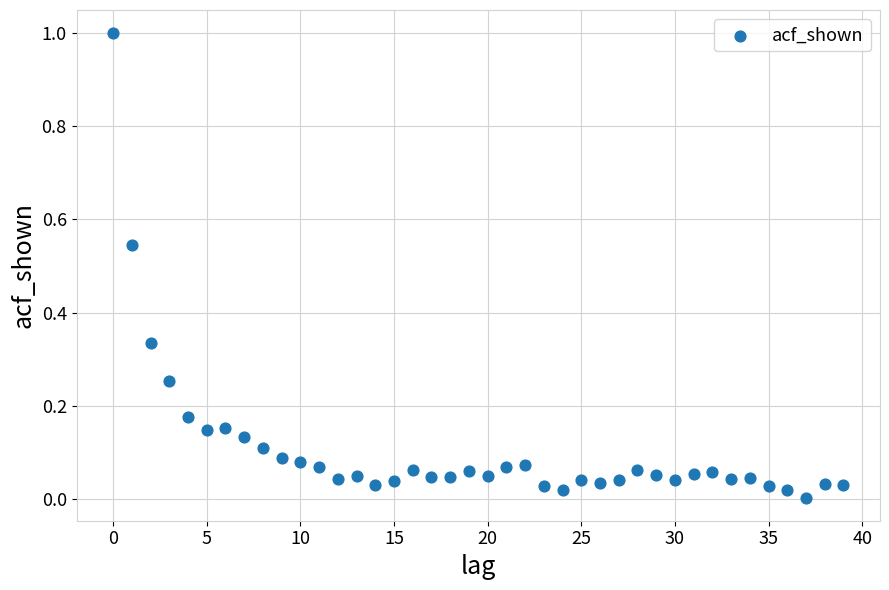

What is the range of Y values (max minus min)?

1.0